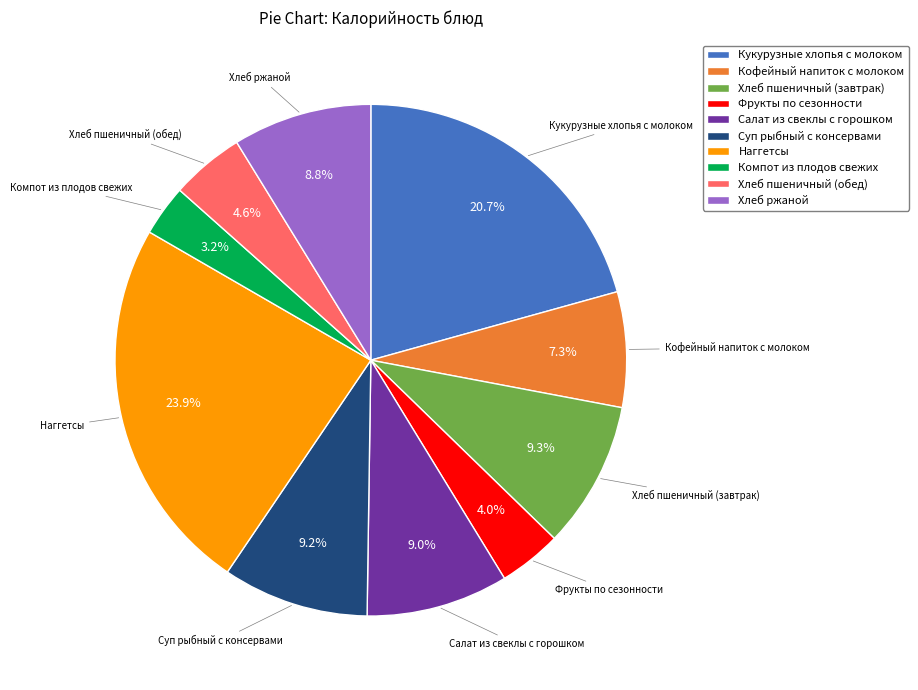

Is there any slice that represents more than half of the pie?

No